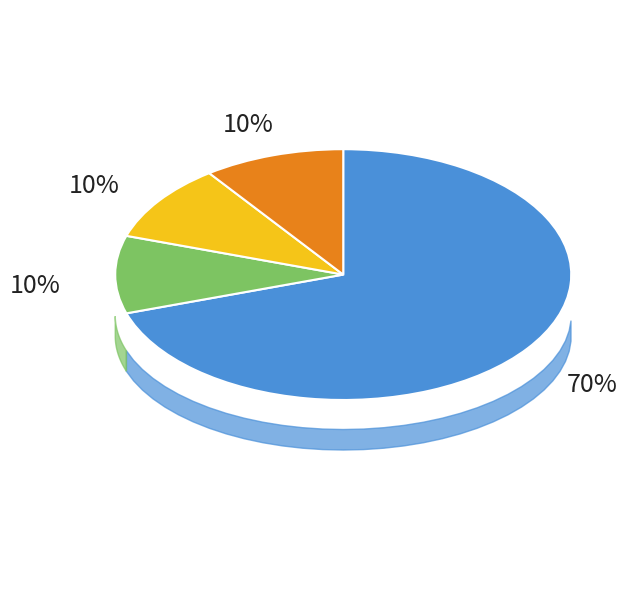

Is it true that Remote Item (Other) is 10% of the pie?

True